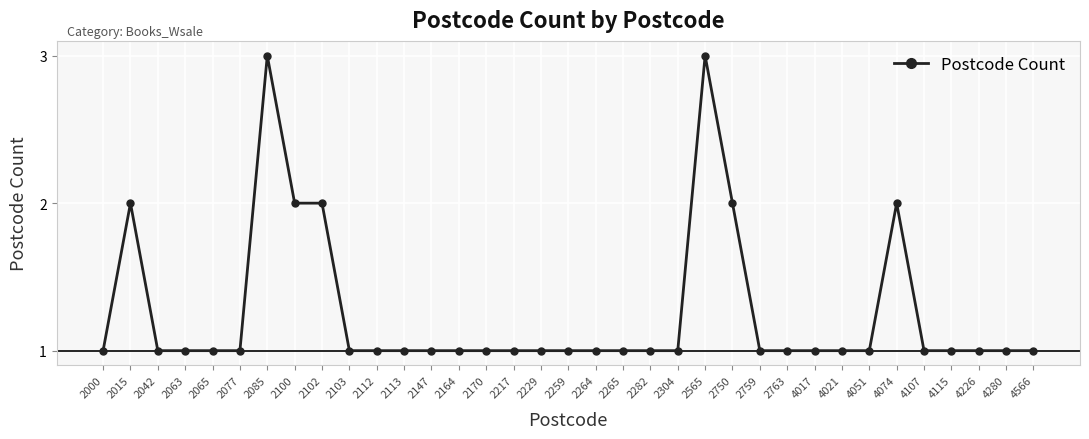

The chart shows a value of 2 at 4074. True or false?

True